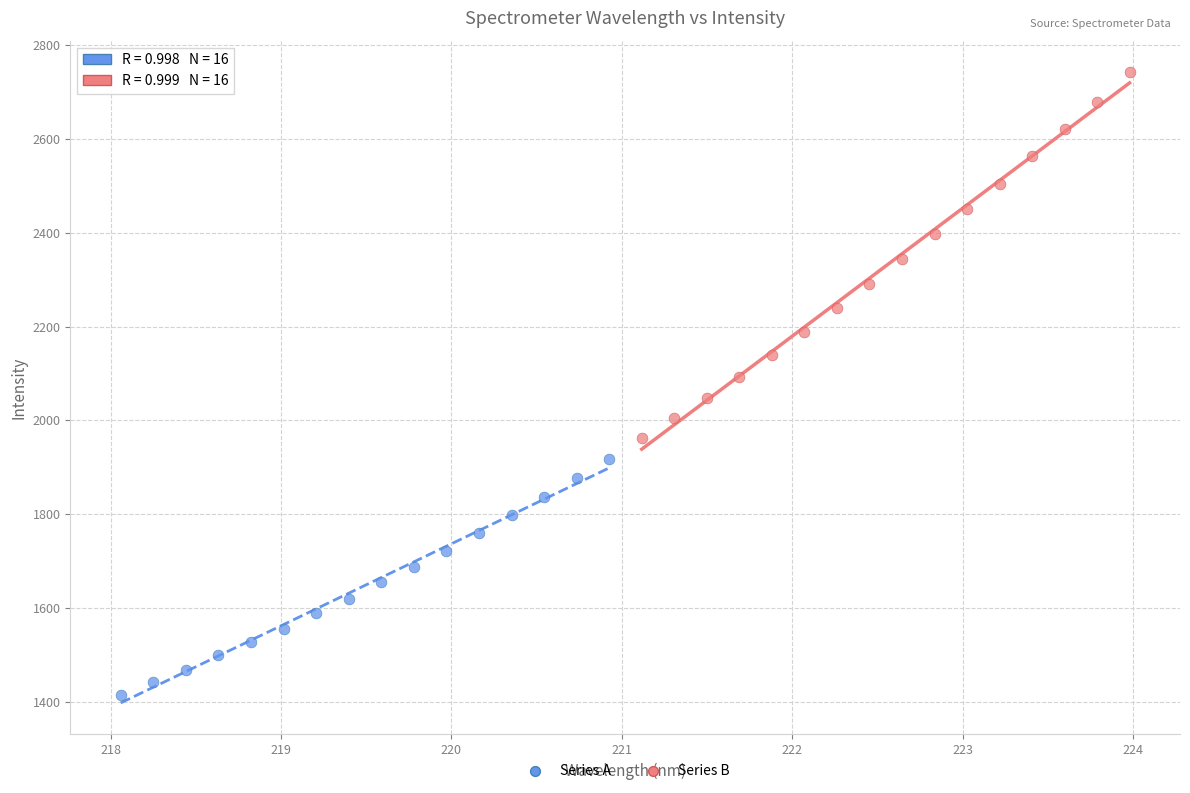

Which series reaches the maximum Y coordinate?

Series B